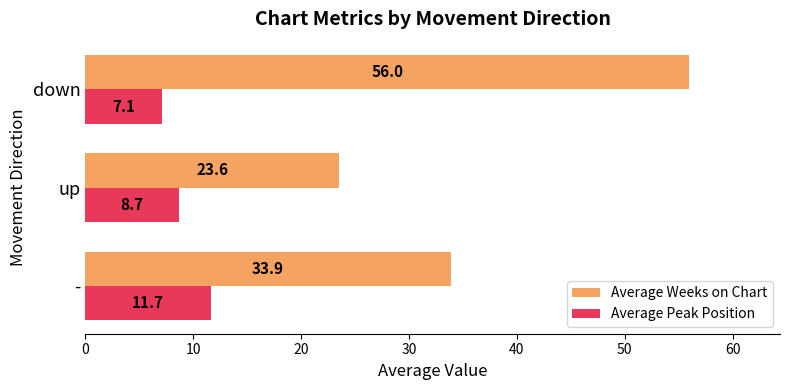

What is the greatest value displayed?

56.0